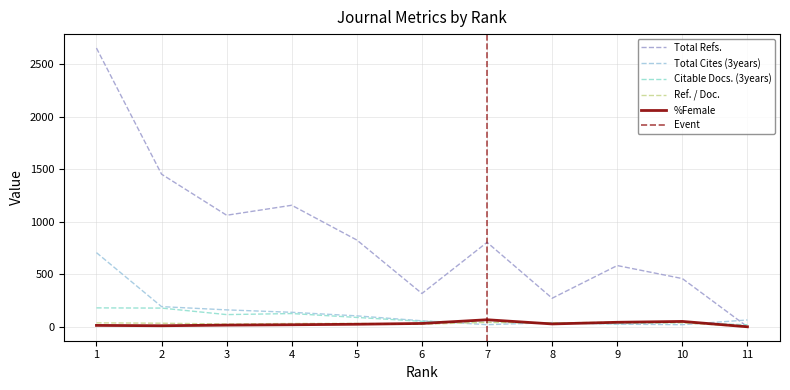

How many values in Total Refs. are above zero?

10